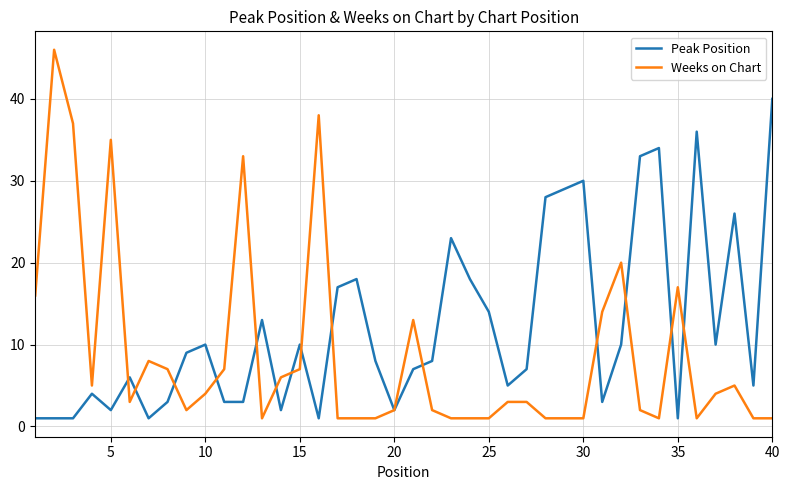

Is this an area chart (filled region under the line)?

No